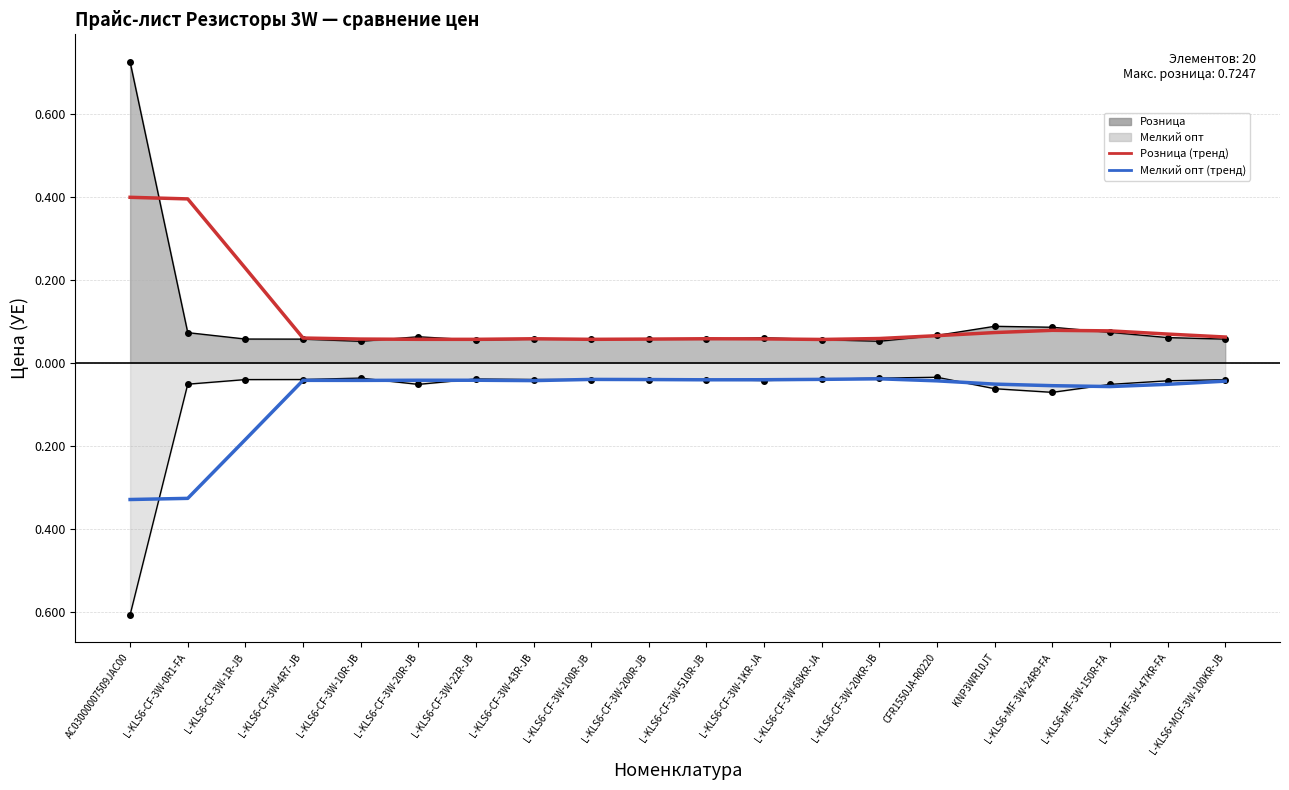

How many interior local peaks does the Розница (тренд) series have?

3